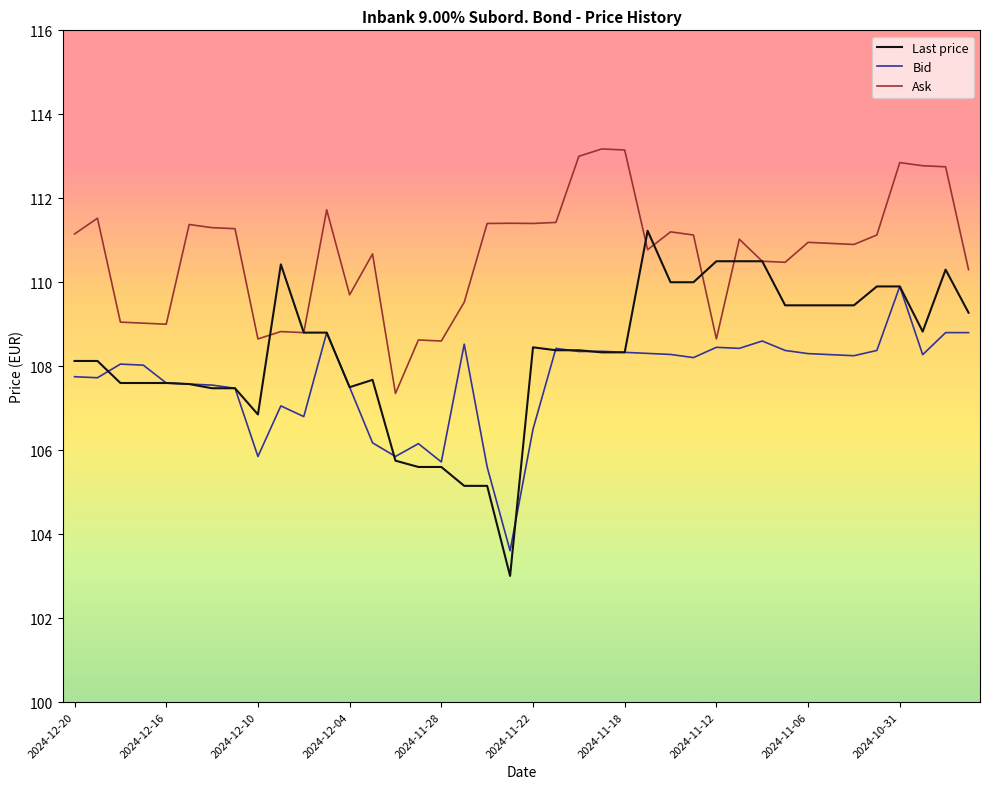

What is the average value of the Last price series?

108.3